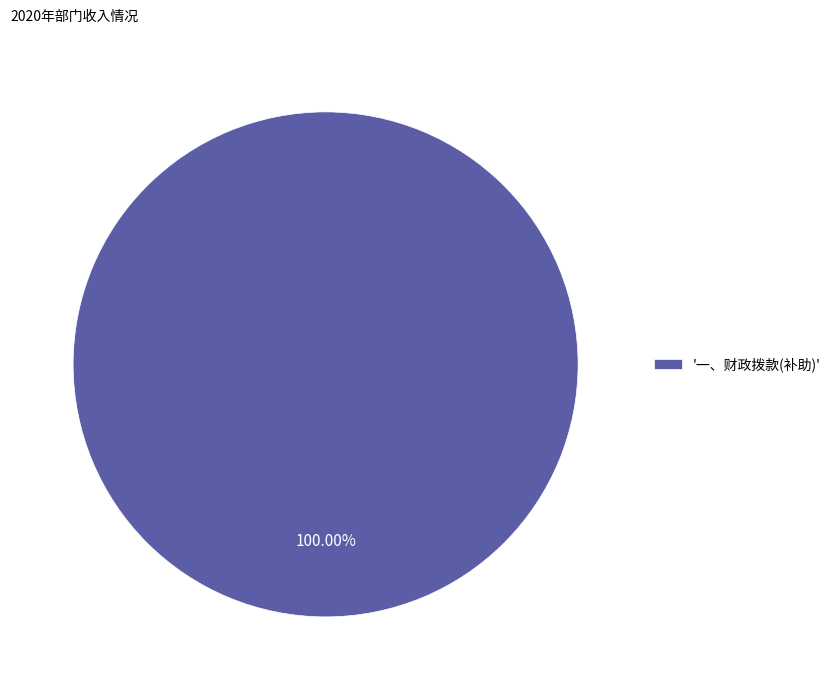

Which category accounts for the majority?

'一、财政拨款(补助)'